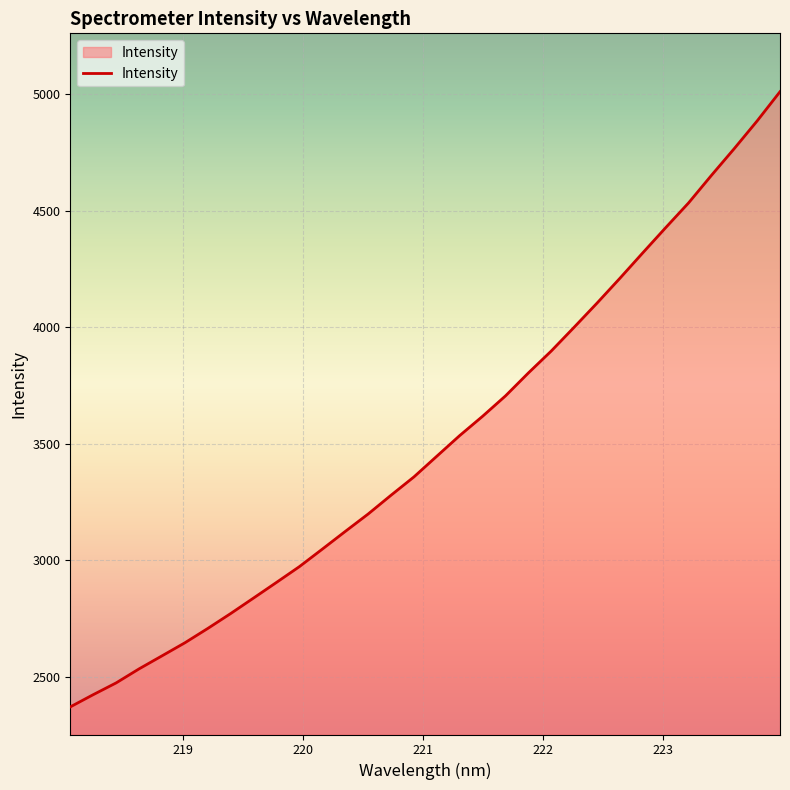

True or false: the data has more than 2 interior local peaks.

False